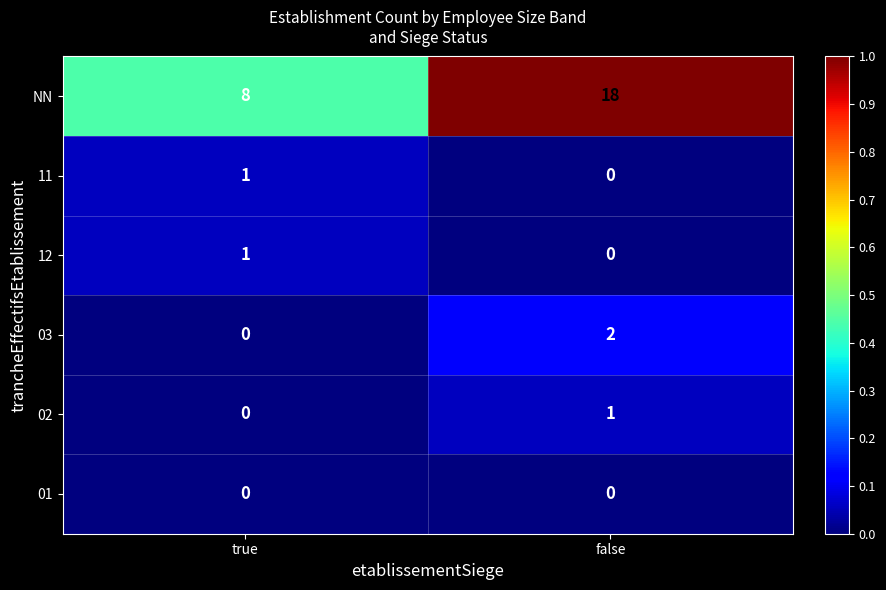

Reading left to right, transcribe all the data shown in this chart.

NN: 8	18
11: 1	0
12: 1	0
03: 0	2
02: 0	1
01: 0	0